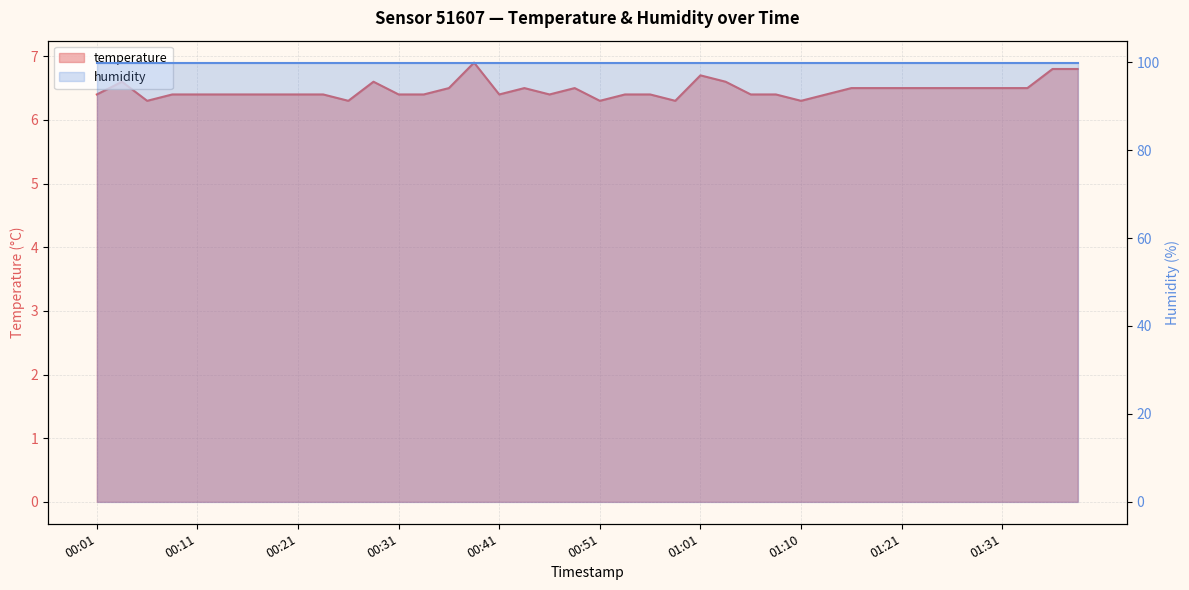

What is the average value?

6.5